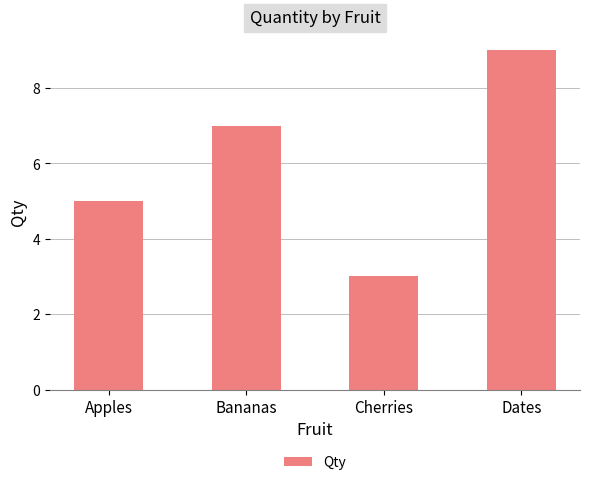

List the labels in order of value, smallest first.

Cherries, Apples, Bananas, Dates